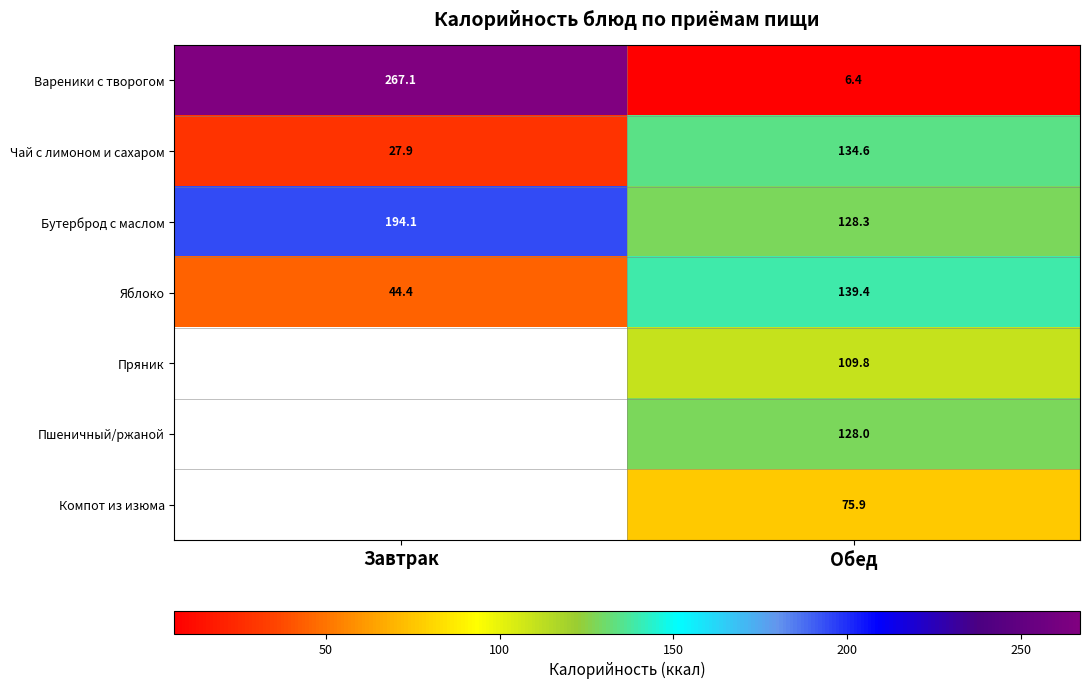

At Обед, list the series in order from largest to smallest.

Яблоко, Чай с лимоном и сахаром, Бутерброд с маслом, Пшеничный/ржаной, Пряник, Компот из изюма, Вареники с творогом